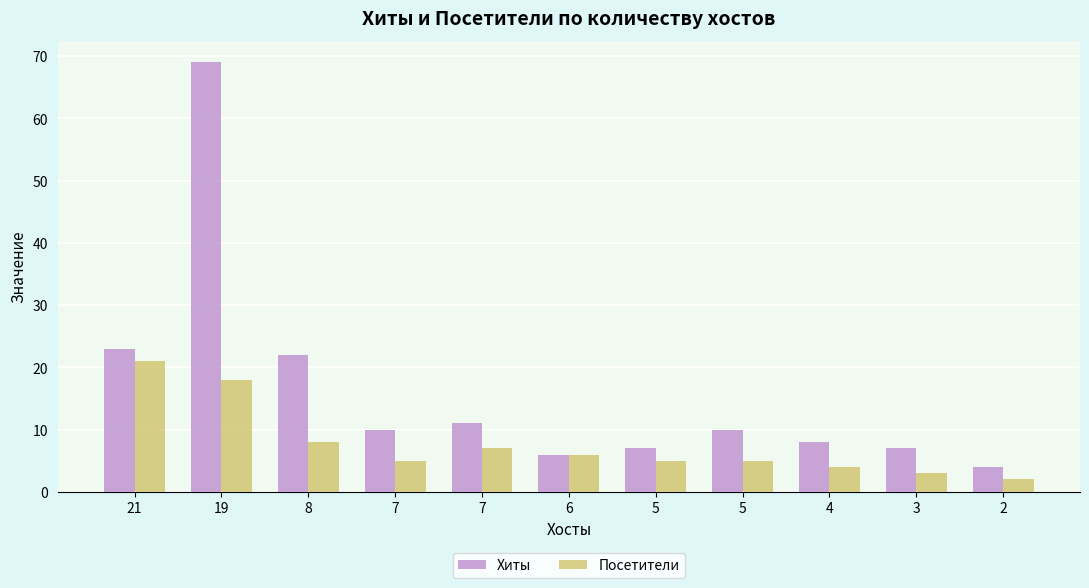

How many categories are shown in the chart?

11